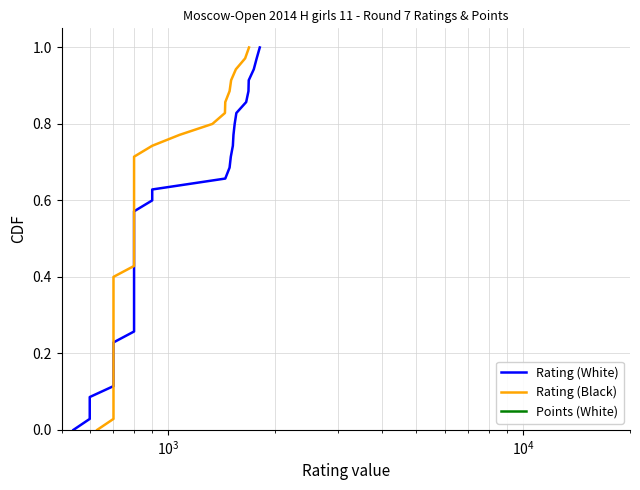

True or false: Rating (Black) and Points (White) intersect in this chart.

False